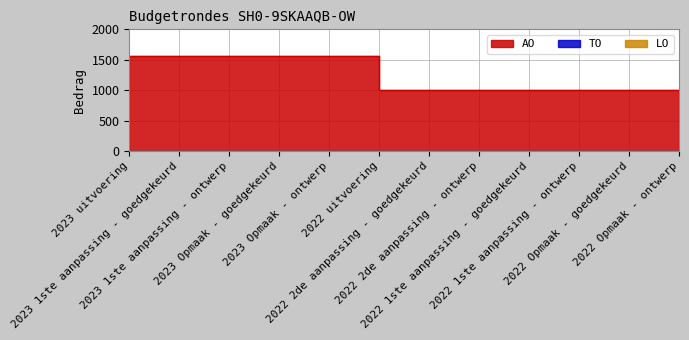

Reading right to left, extract all data points from this chart.

AO: 2022 Opmaak - ontwerp=998	2022 Opmaak - goedgekeurd=998	2022 1ste aanpassing - ontwerp=998	2022 1ste aanpassing - goedgekeurd=998	2022 2de aanpassing - ontwerp=998	2022 2de aanpassing - goedgekeurd=998	2022 uitvoering=998	2023 Opmaak - ontwerp=1556	2023 Opmaak - goedgekeurd=1556	2023 1ste aanpassing - ontwerp=1556	2023 1ste aanpassing - goedgekeurd=1556	2023 uitvoering=1569
TO: 2022 Opmaak - ontwerp=0	2022 Opmaak - goedgekeurd=0	2022 1ste aanpassing - ontwerp=0	2022 1ste aanpassing - goedgekeurd=0	2022 2de aanpassing - ontwerp=0	2022 2de aanpassing - goedgekeurd=0	2022 uitvoering=0	2023 Opmaak - ontwerp=0	2023 Opmaak - goedgekeurd=0	2023 1ste aanpassing - ontwerp=0	2023 1ste aanpassing - goedgekeurd=0	2023 uitvoering=0
LO: 2022 Opmaak - ontwerp=0	2022 Opmaak - goedgekeurd=0	2022 1ste aanpassing - ontwerp=0	2022 1ste aanpassing - goedgekeurd=0	2022 2de aanpassing - ontwerp=0	2022 2de aanpassing - goedgekeurd=0	2022 uitvoering=0	2023 Opmaak - ontwerp=0	2023 Opmaak - goedgekeurd=0	2023 1ste aanpassing - ontwerp=0	2023 1ste aanpassing - goedgekeurd=0	2023 uitvoering=0